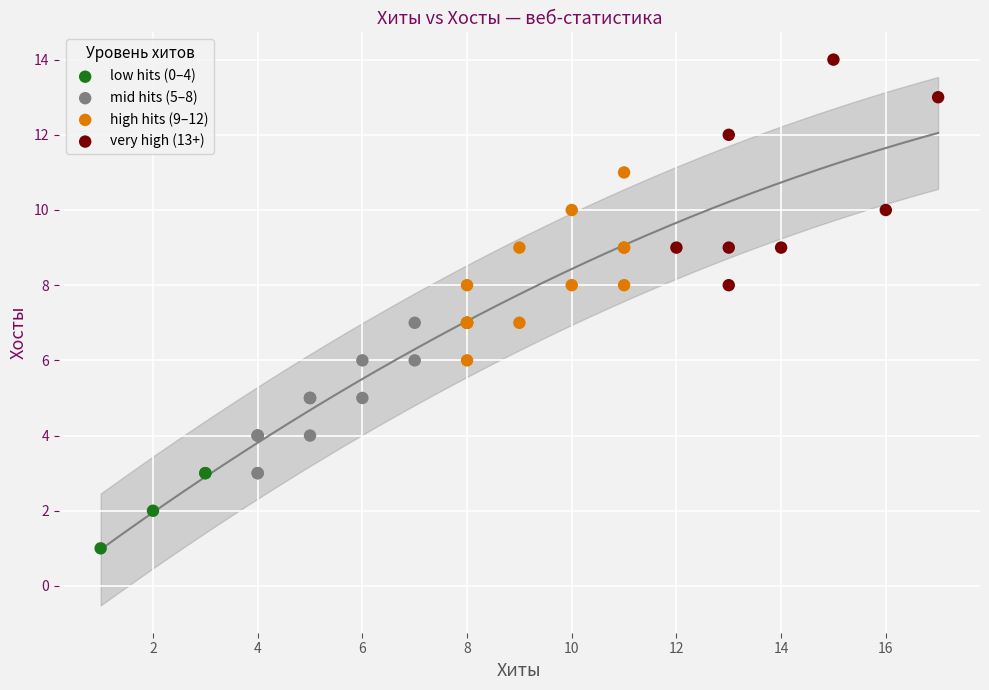

Which series contains the lowest Y value?

low hits (0–4)